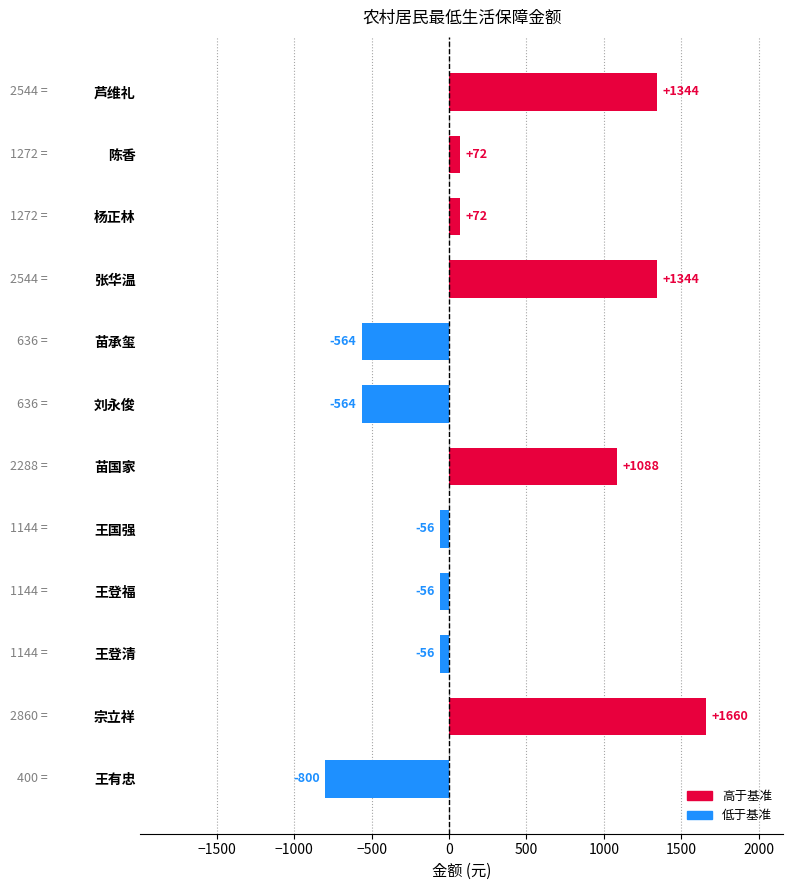

What is the greatest value displayed?

1660